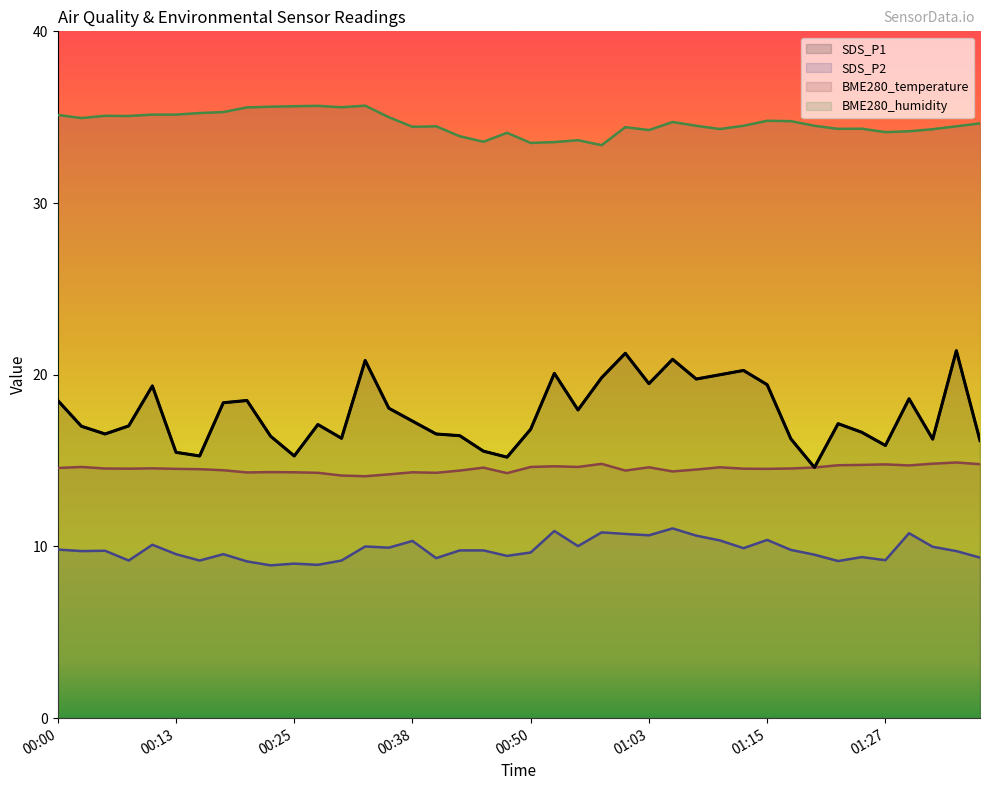

At which category does SDS_P1 reach its first local valley?

00:05